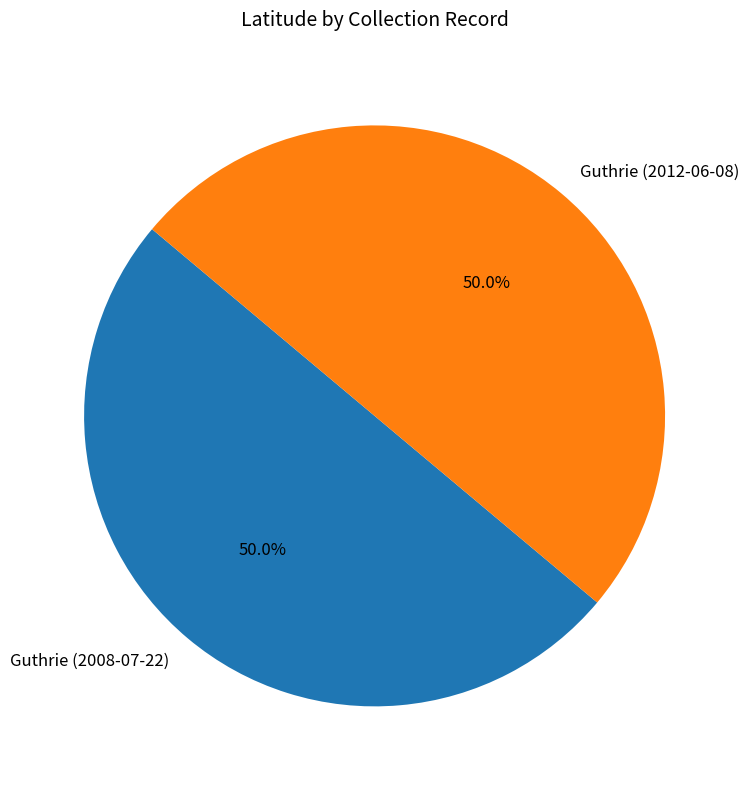

Combined, do Guthrie (2012-06-08) and Guthrie (2008-07-22) account for over 50%?

Yes